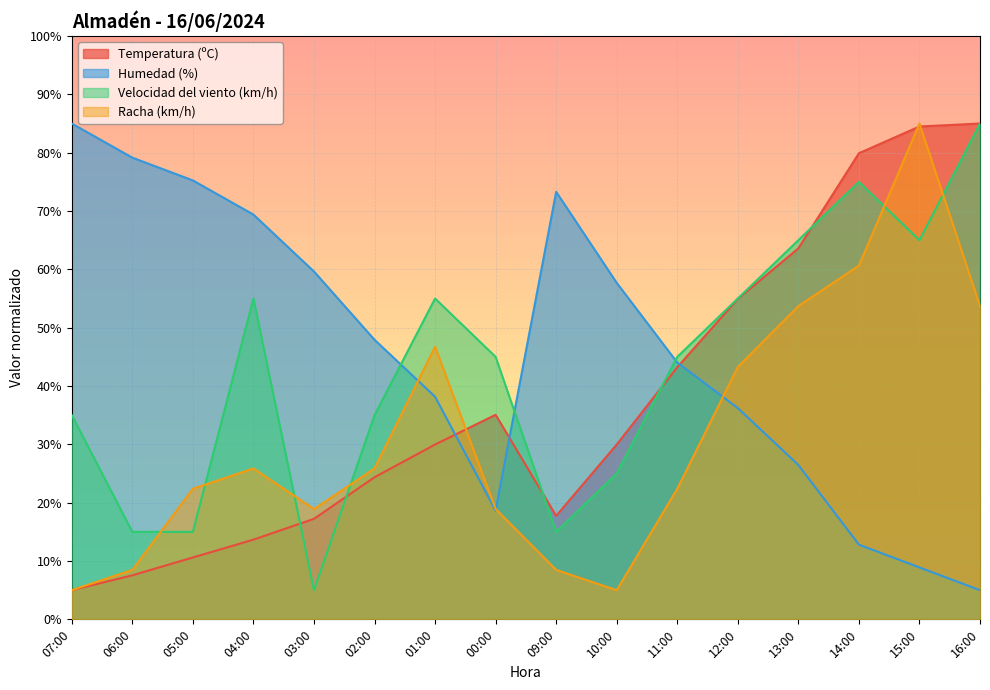

Is it true that Racha (km/h) equals 5.0 at 07:00?

True